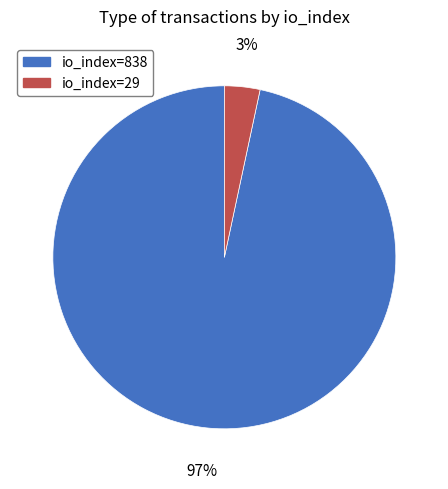

Between io_index=838 and io_index=29, which is larger?

io_index=838